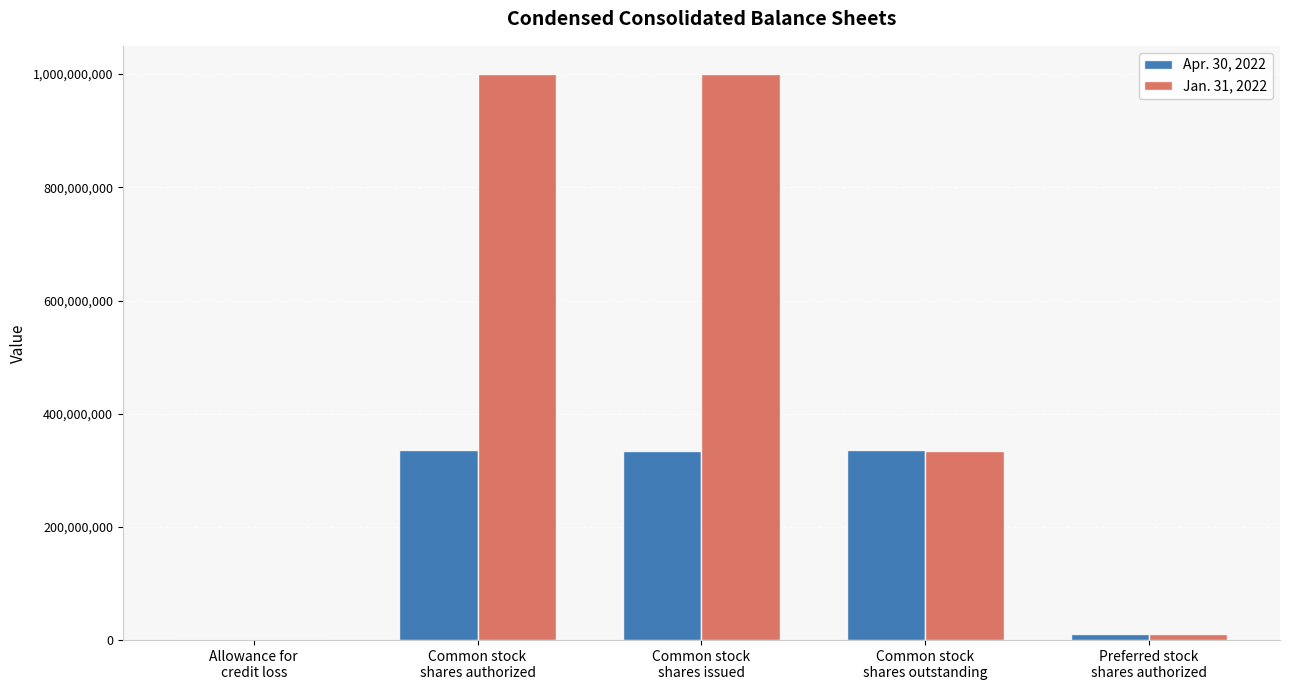

What is the greatest value displayed?

1000000000